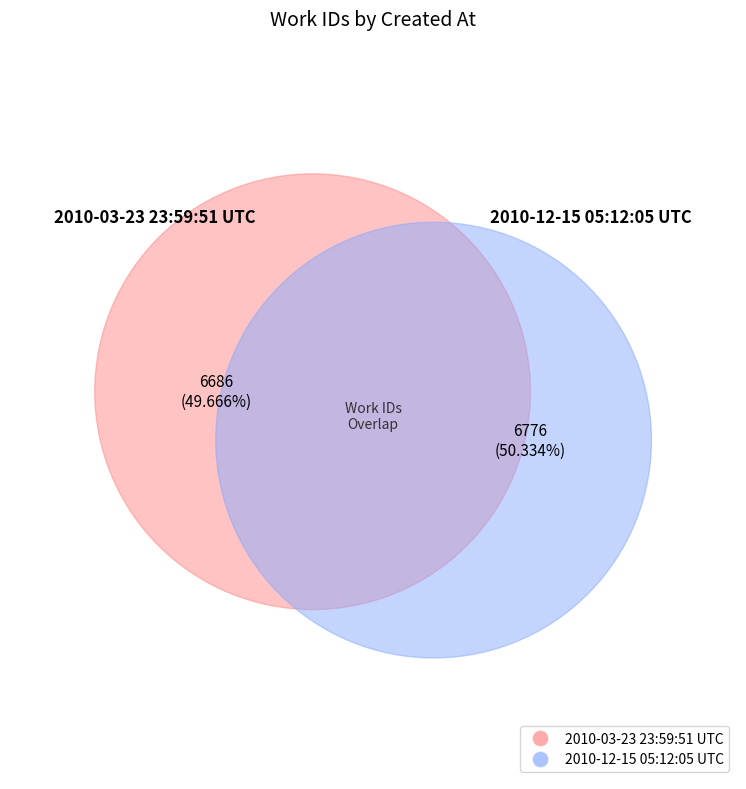

How many slices are in this pie chart?

2